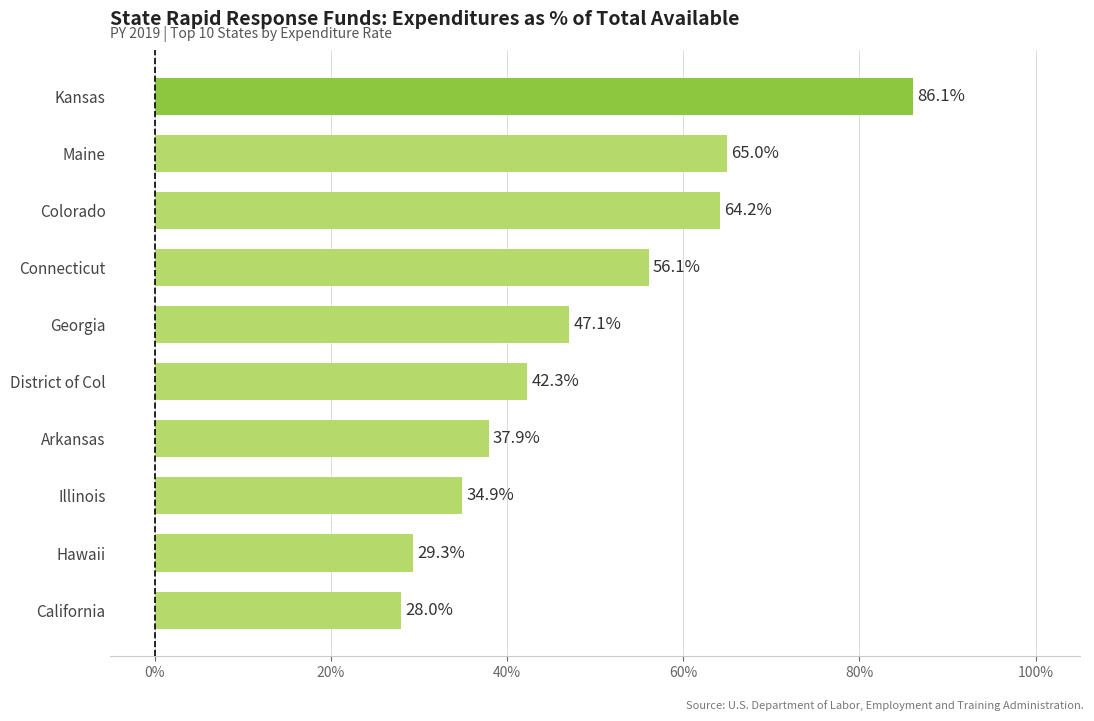

Between Connecticut and Colorado, which is larger?

Colorado